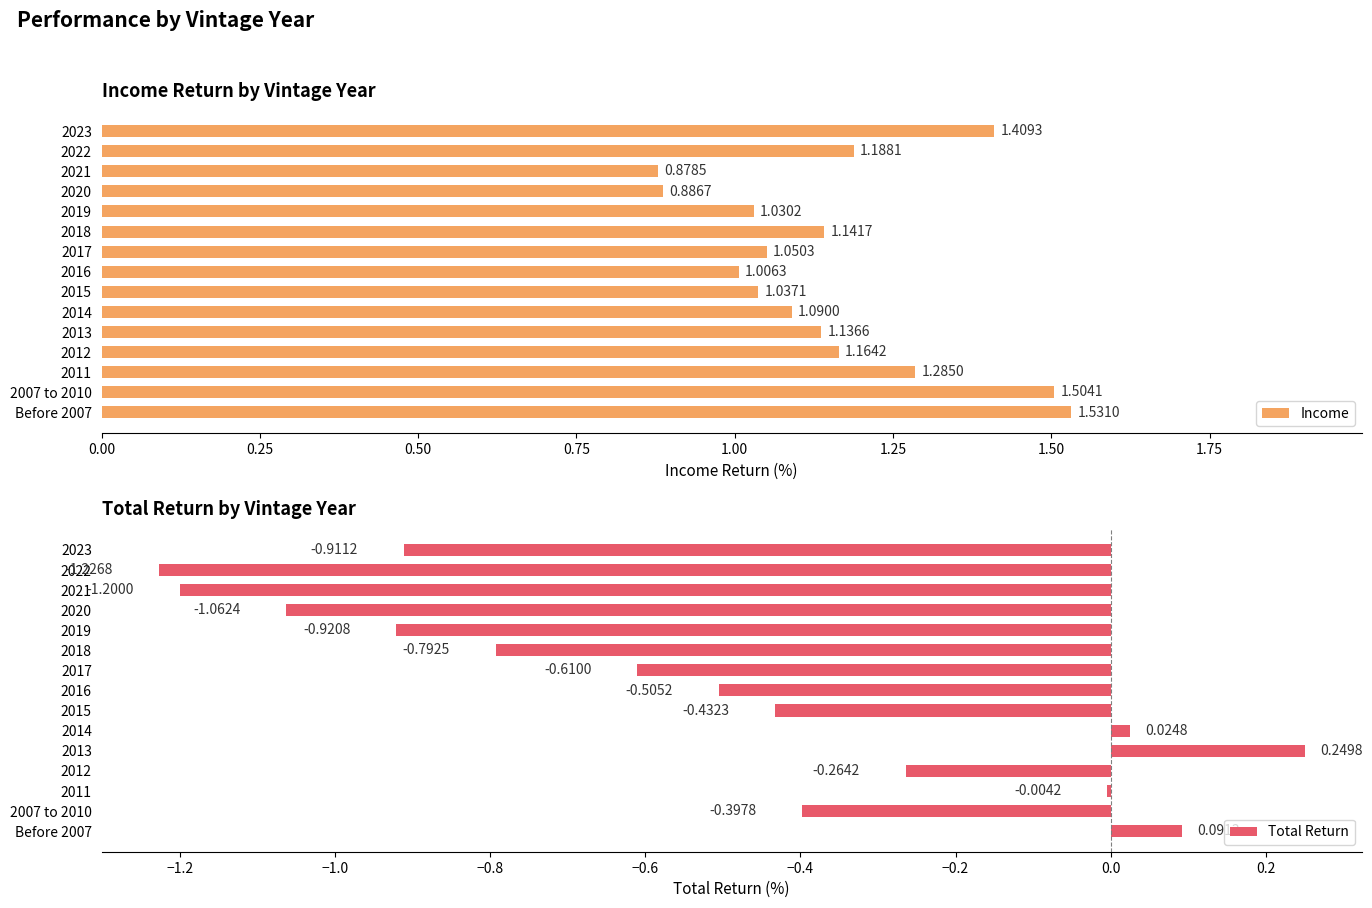

Which series has the largest total across all categories?

Income